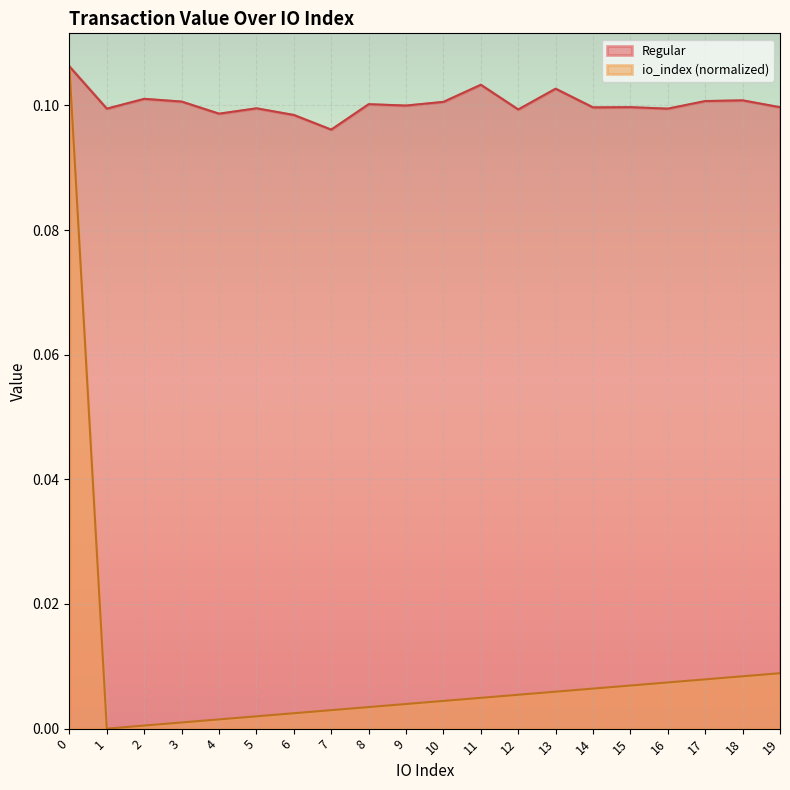

True or false: Regular and io_index intersect in this chart.

False